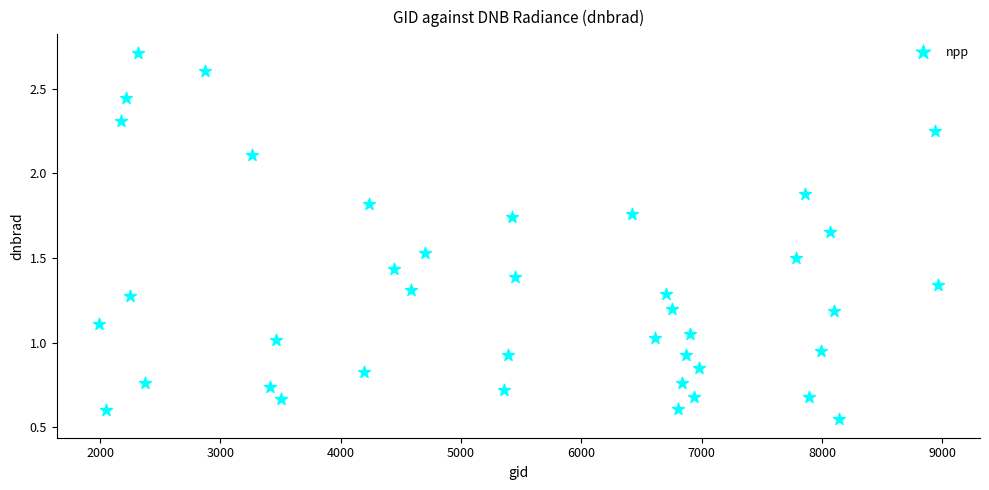

What is the range of Y values (max minus min)?

2.2